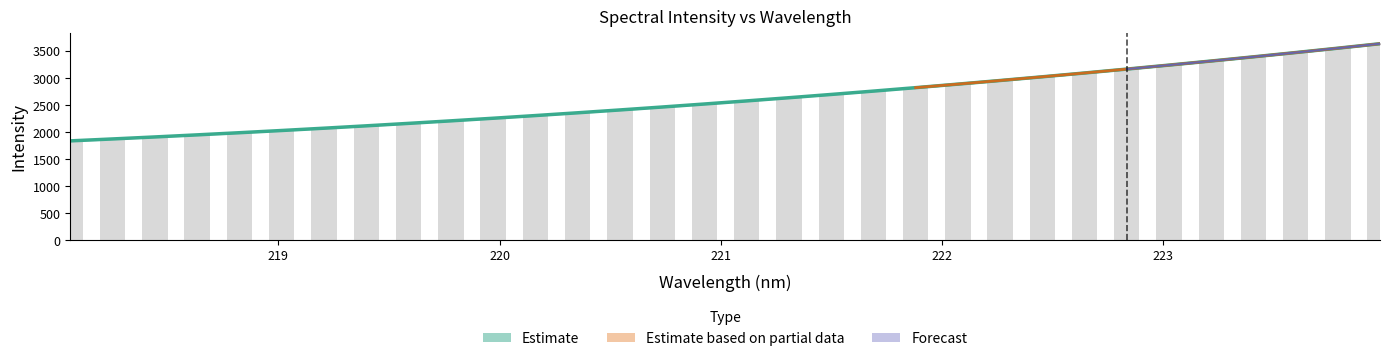

How many bars are there in total?

32